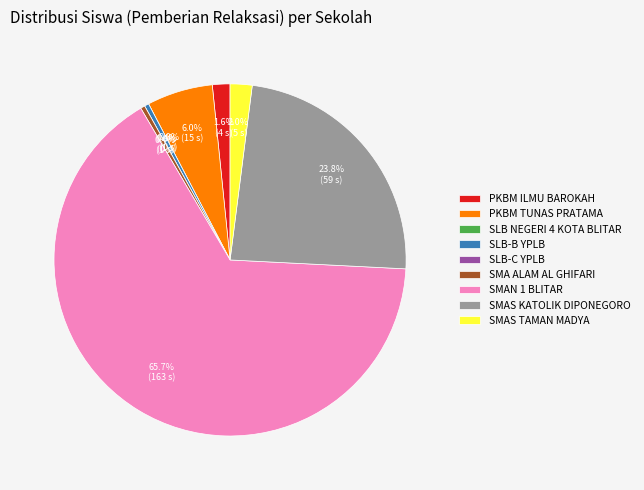

To the nearest percent, what is the difference between the PKBM ILMU BAROKAH and SLB NEGERI 4 KOTA BLITAR slice percentages?

2%